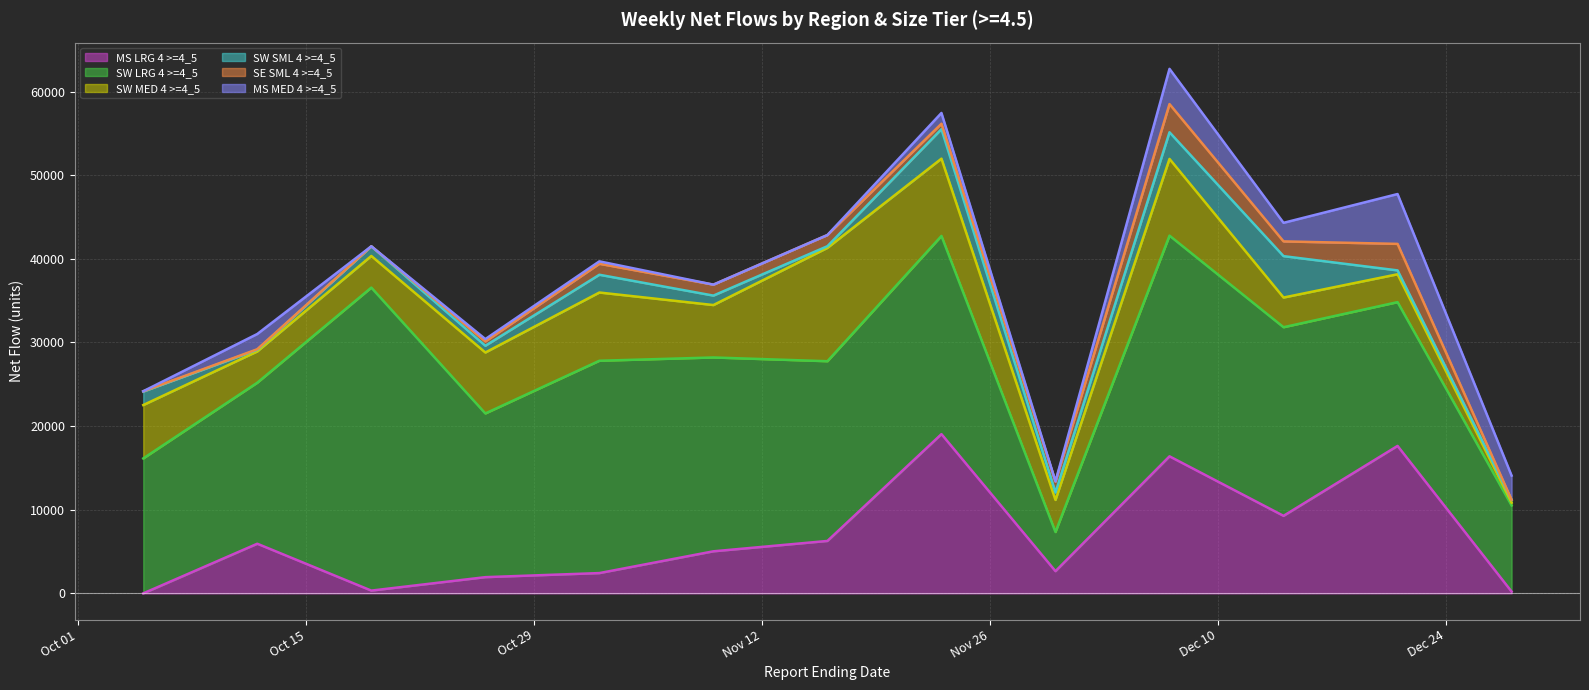

How many distinct data groups are displayed?

6